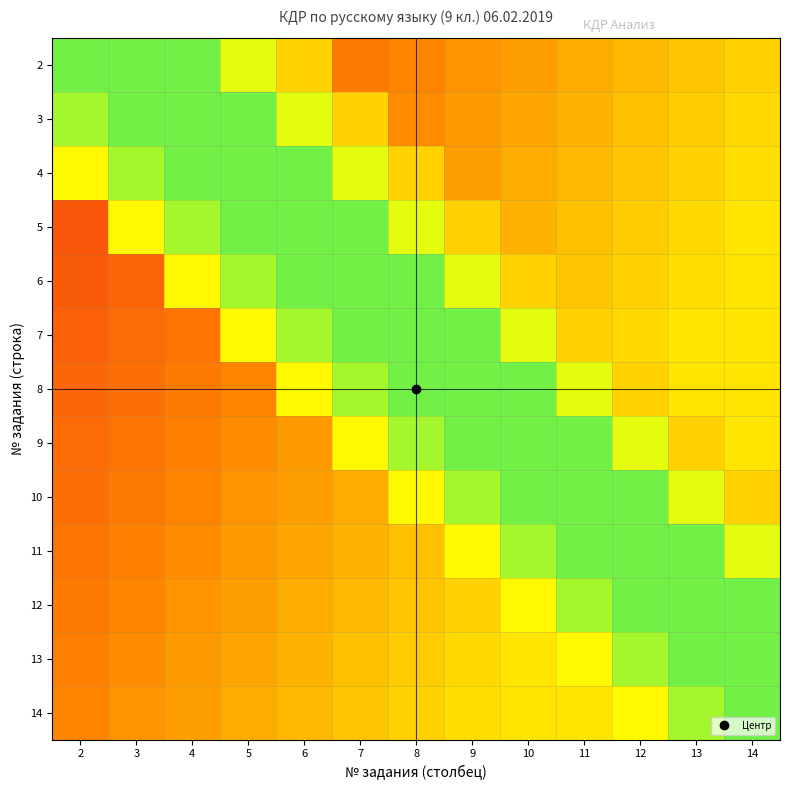

At which category does the chart reach its peak across all series?

2